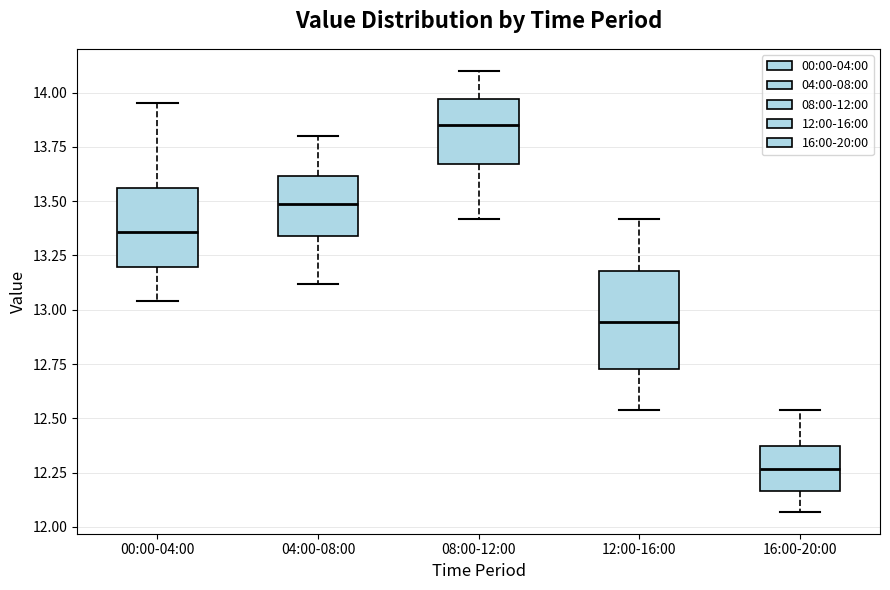

Reading left to right, read every box against the y-axis: the position of its median line, the range the box covers, and the ends of its whiskers. The values are not printed on the chart, so give them approximately, as read against the axis.

00:00-04:00: median 13.35, box 13.20 to 13.55, whiskers 13.05 to 13.95
04:00-08:00: median 13.50, box 13.35 to 13.60, whiskers 13.10 to 13.80
08:00-12:00: median 13.85, box 13.65 to 13.95, whiskers 13.40 to 14.10
12:00-16:00: median 12.95, box 12.75 to 13.20, whiskers 12.55 to 13.40
16:00-20:00: median 12.25, box 12.15 to 12.35, whiskers 12.05 to 12.55